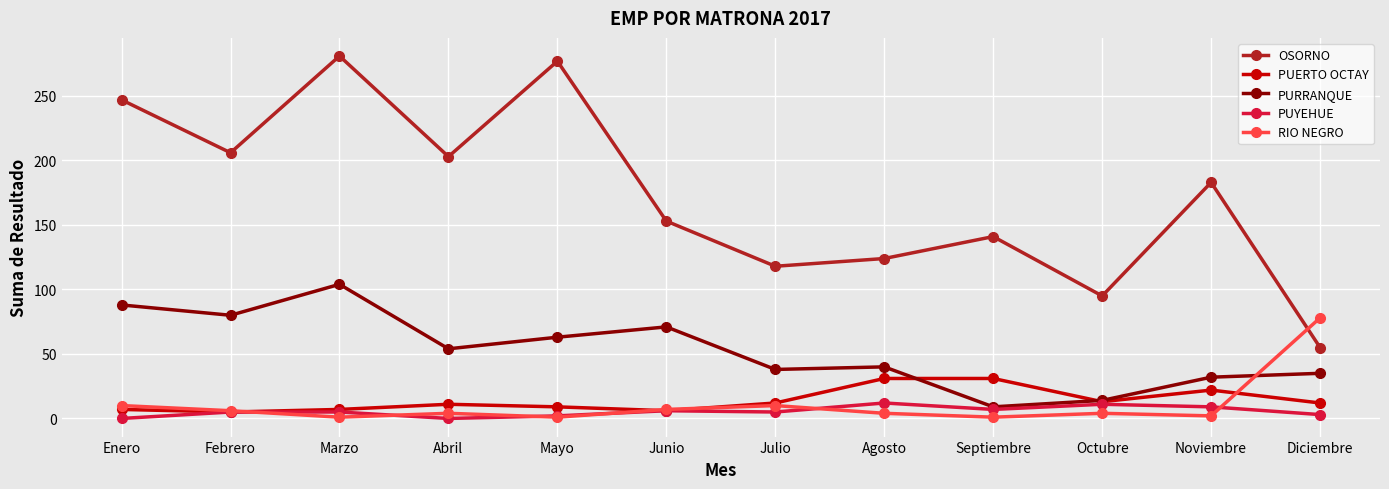

Read the PURRANQUE value at Junio, to the nearest 10.

70